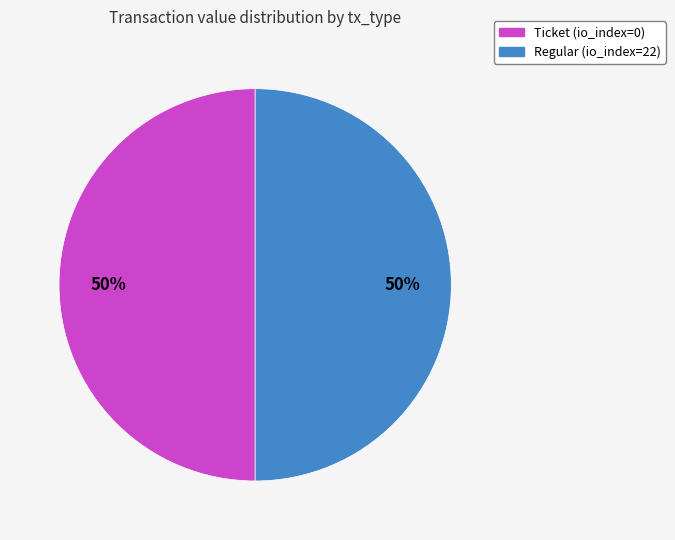

To the nearest percent, what is the average slice percentage?

50%